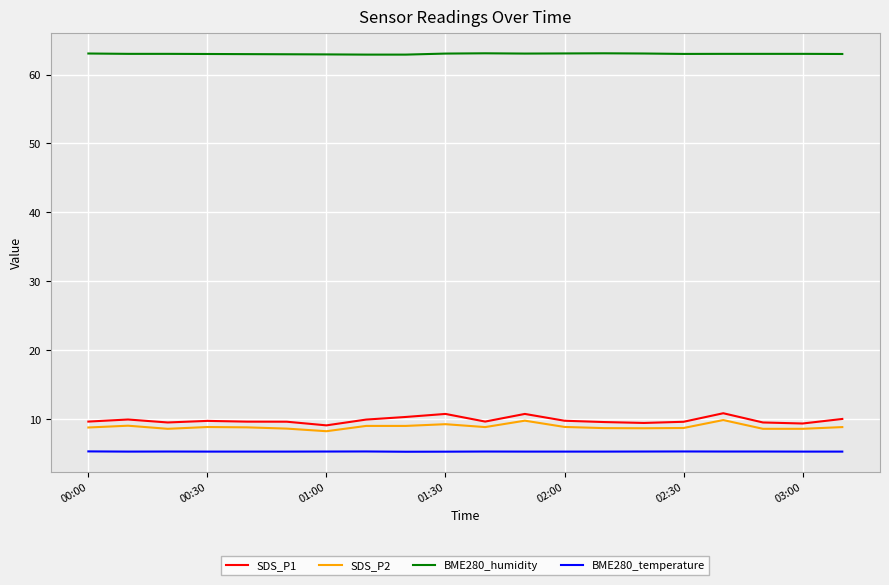

What is the highest value of the SDS_P1 series?

10.8